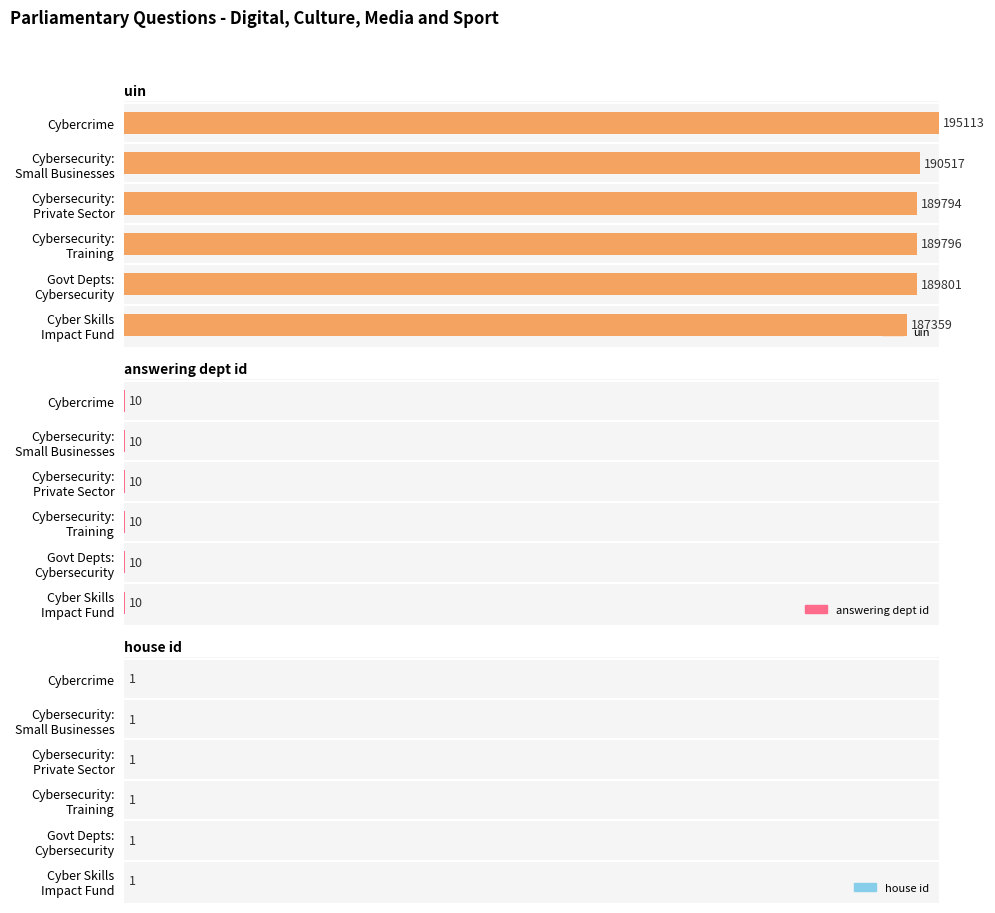

Is the value of uin at 3 greater than the value of house id at 1?

Yes